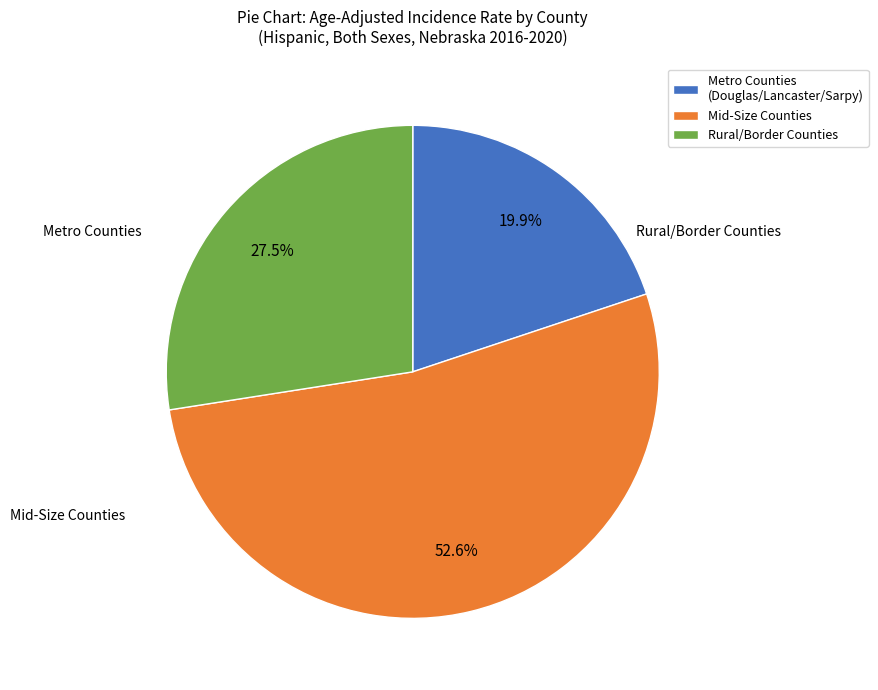

To the nearest percent, what is the average slice percentage?

33%